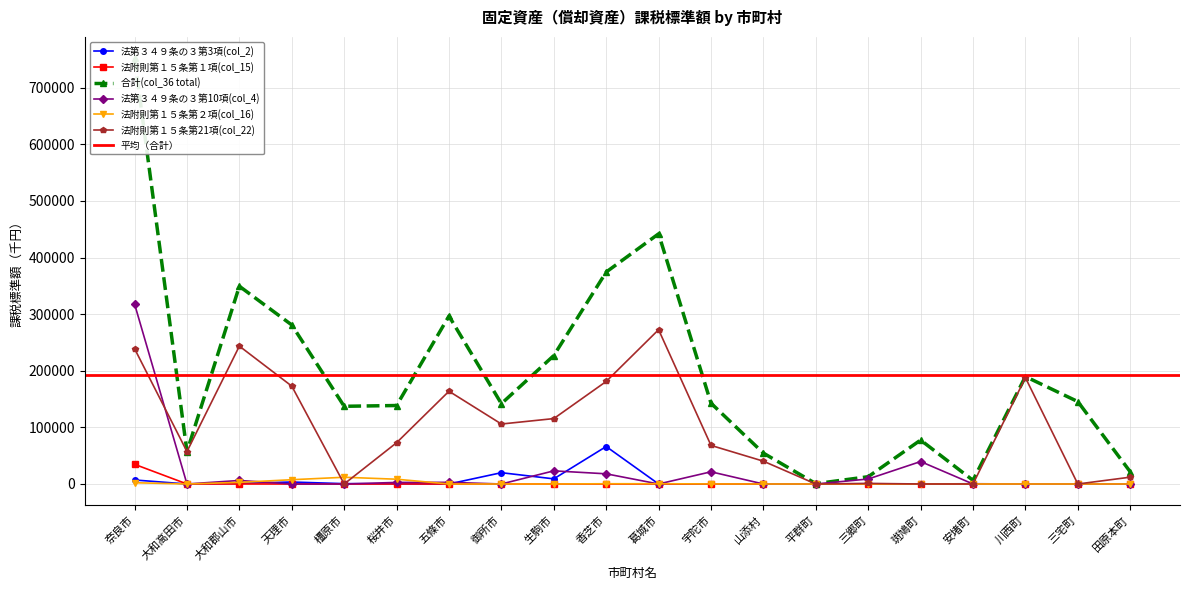

What is the difference between the maximum and minimum values in the 法第３４９条の３第3項(col_2) series?

66189